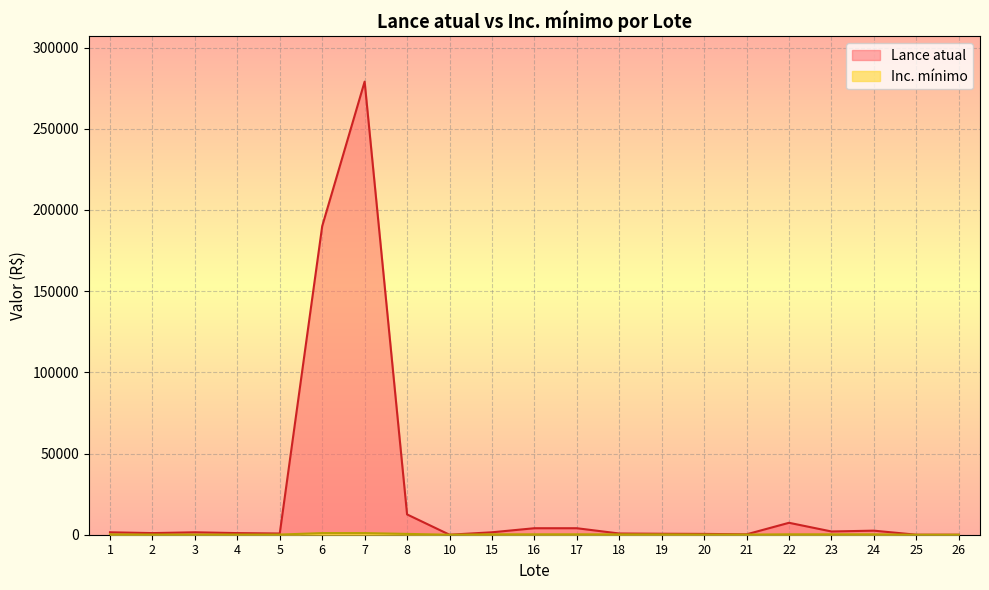

Which category has the lowest value across all series?

26